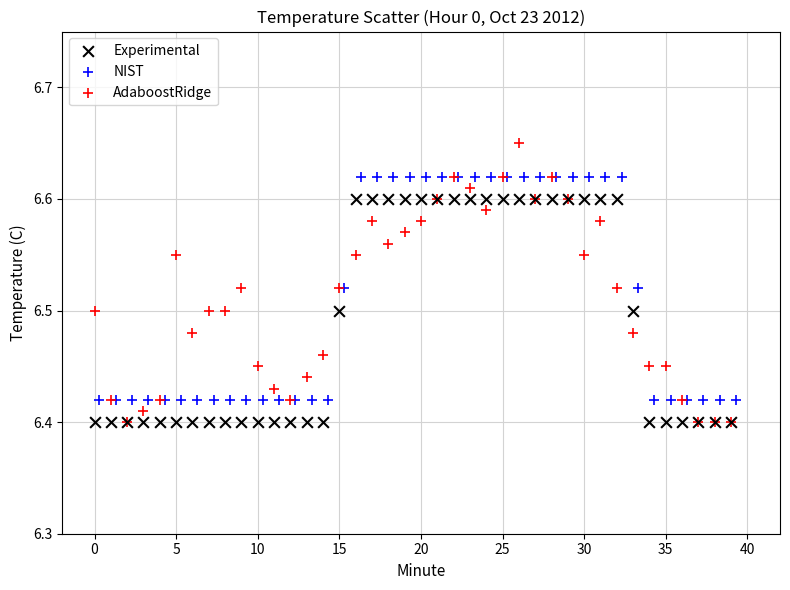

What are all the series names shown in the legend?

Experimental, NIST, AdaboostRidge